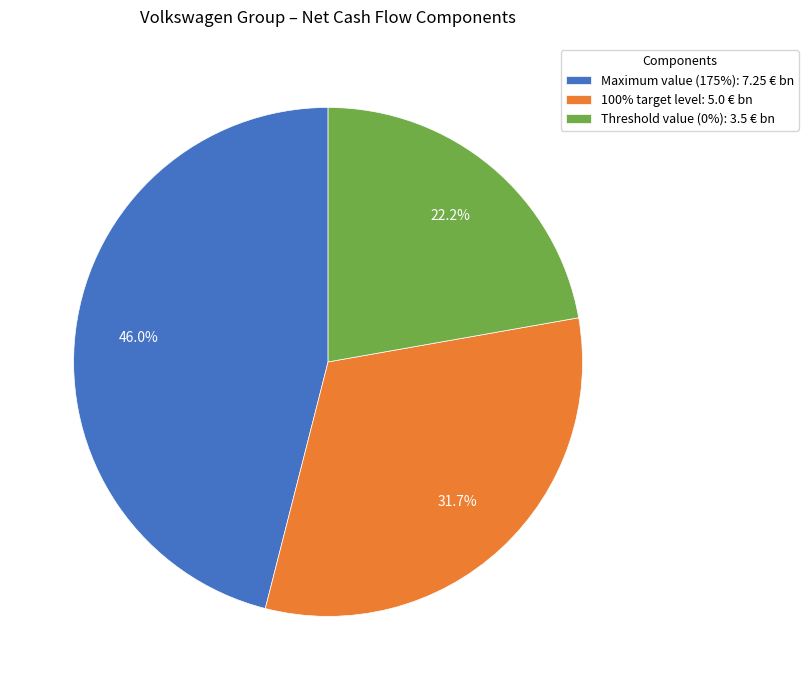

Is Maximum value (175%) the majority of the pie?

No